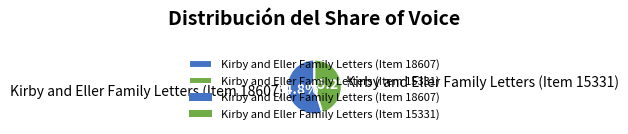

Which category has the smallest portion of the pie?

Kirby and Eller Family Letters (Item 15331)